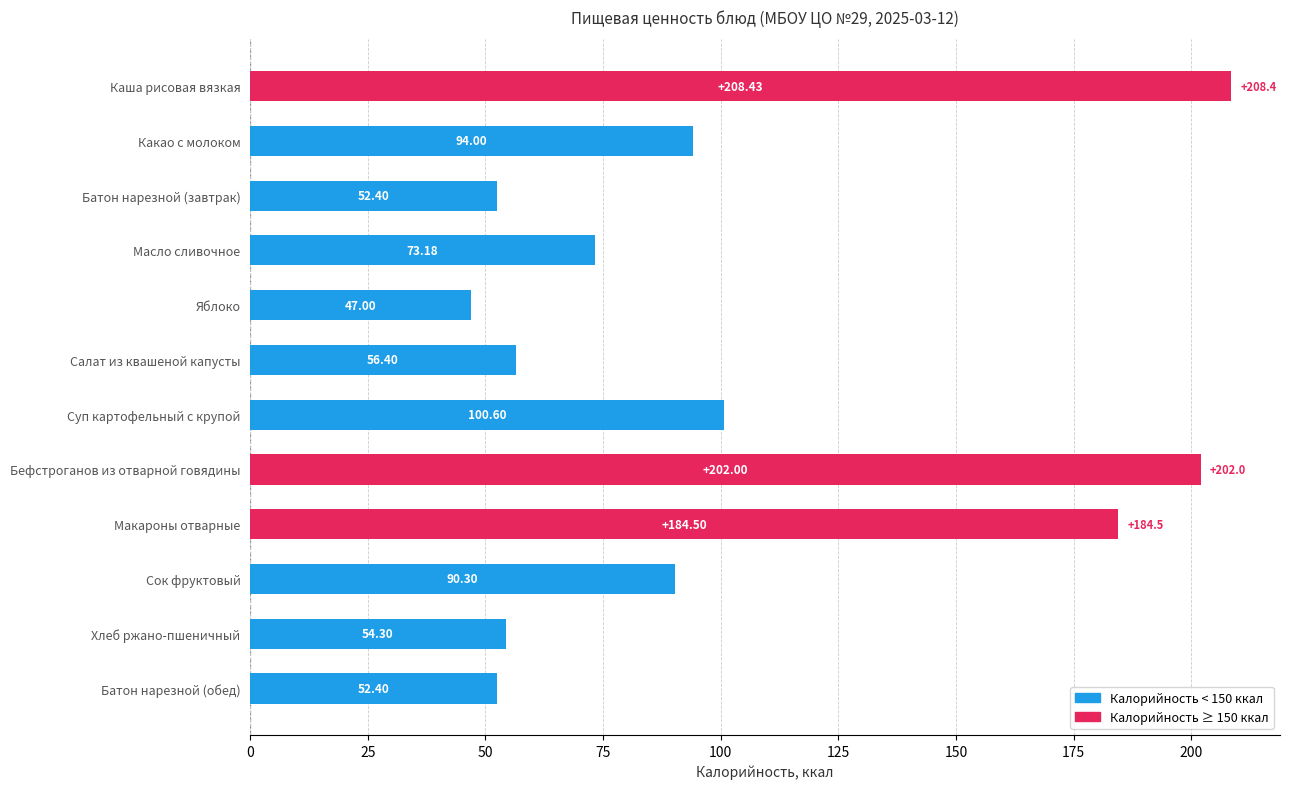

What is the smallest value displayed?

47.0